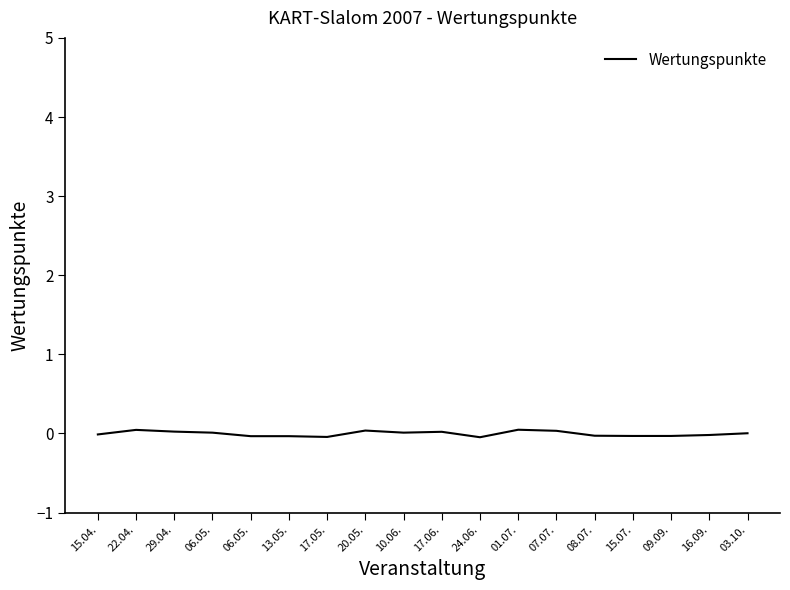

Rank the categories by value from lowest to highest.

24.06., 17.05., 13.05., 06.05., 15.07., 09.09., 08.07., 16.09., 15.04., 03.10., 06.05., 10.06., 17.06., 29.04., 07.07., 20.05., 22.04., 01.07.